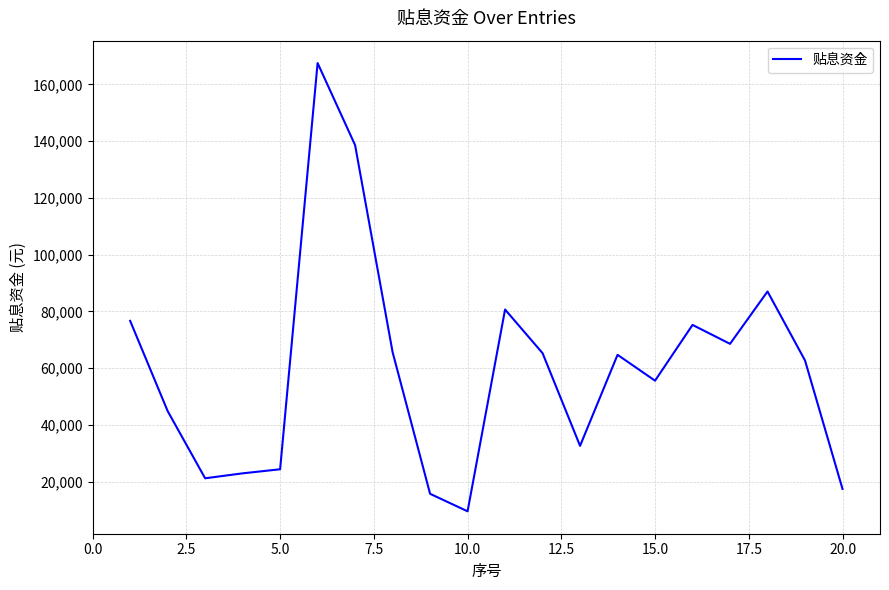

What is the smallest value displayed?

9515